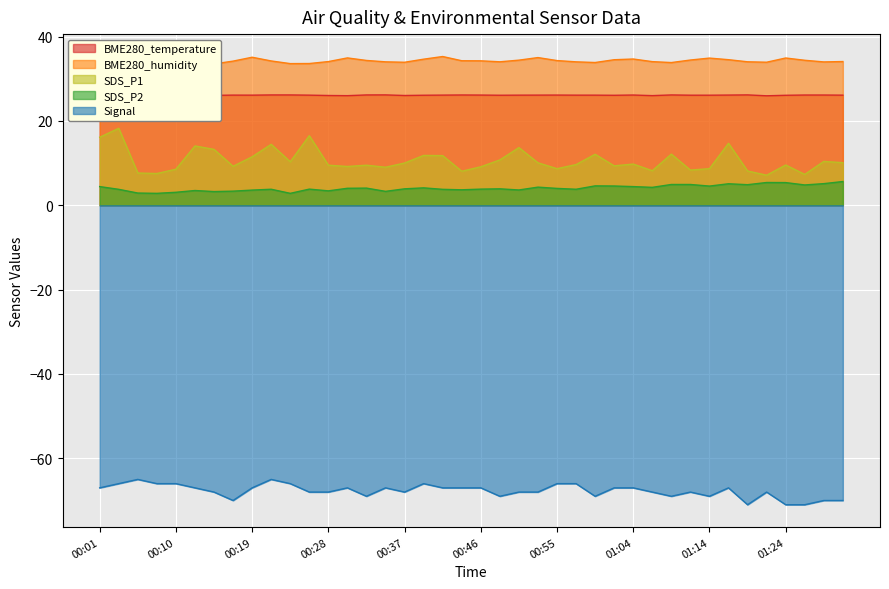

Does the chart display data point markers on the line(s)?

No